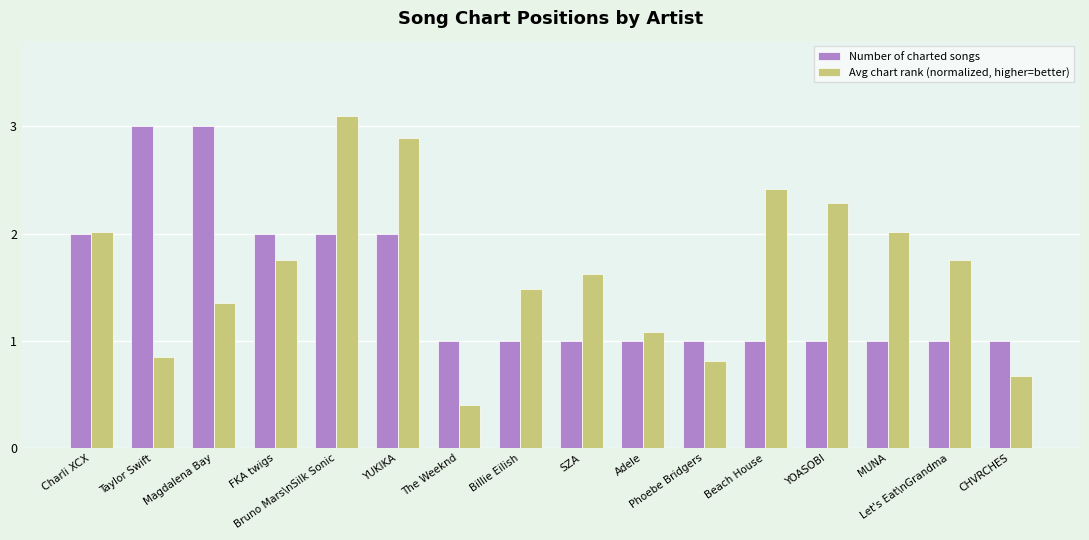

What value does the Number of charted songs series have at Phoebe Bridgers?

1.0